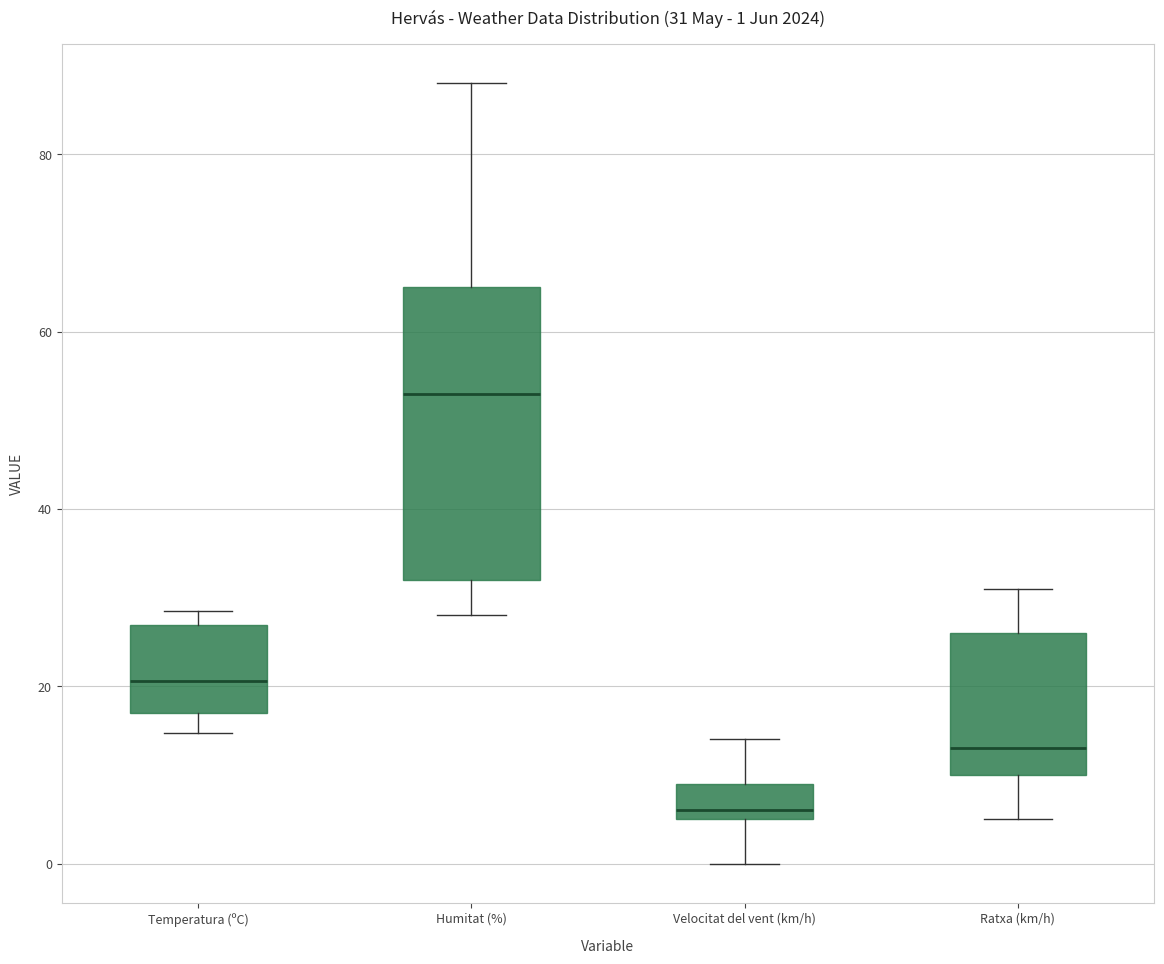

Comparing the boxes themselves (not the whiskers), which one is the tallest?

Humitat (%)